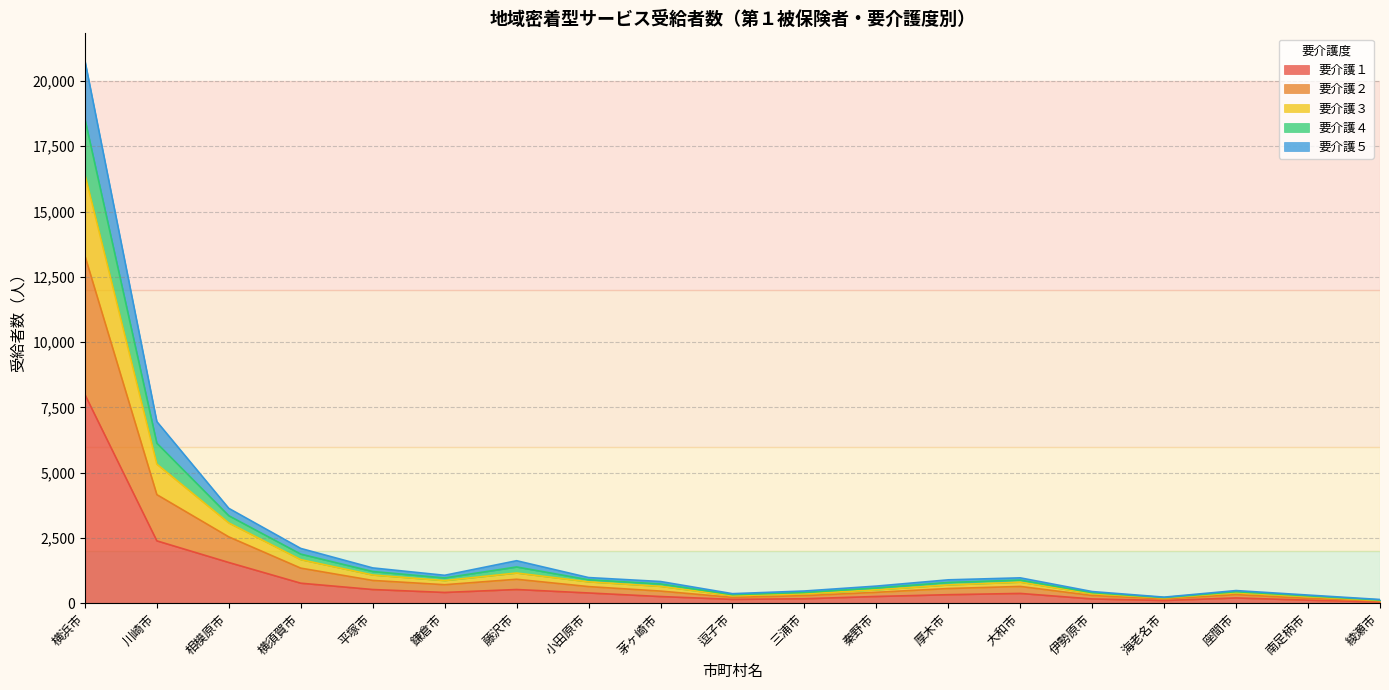

What are all the series names shown in the legend?

要介護１, 要介護２, 要介護３, 要介護４, 要介護５